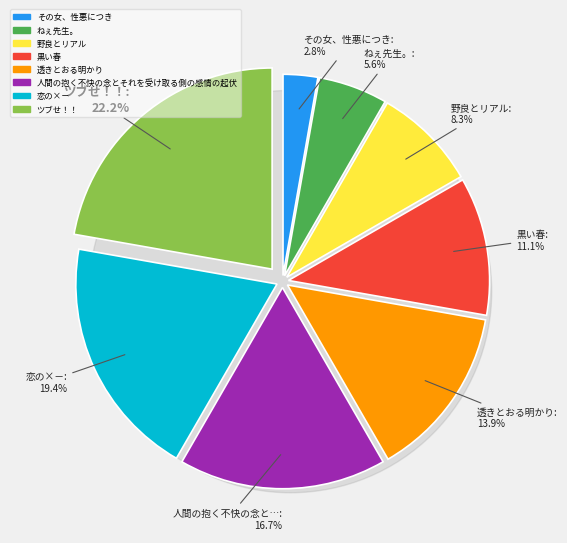

To the nearest percent, what is the average slice percentage?

12%